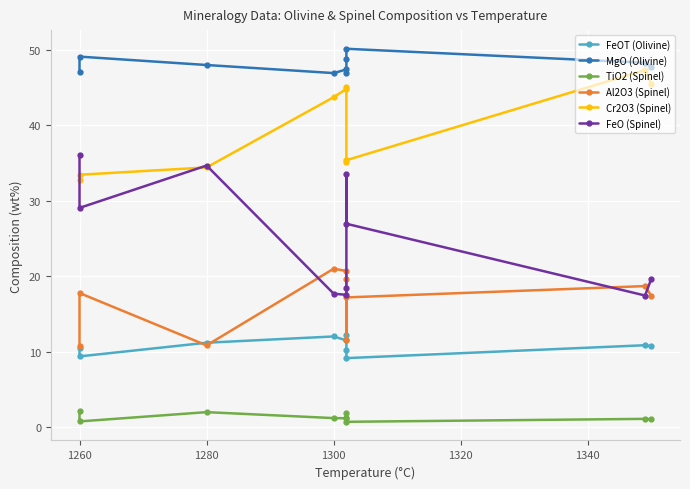

Which series has the largest range (max minus min)?

FeO (Spinel)